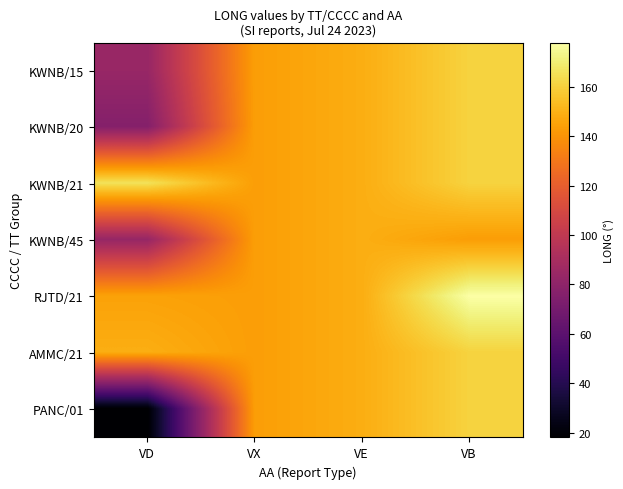

At which category is the sum across all series the highest?

VB